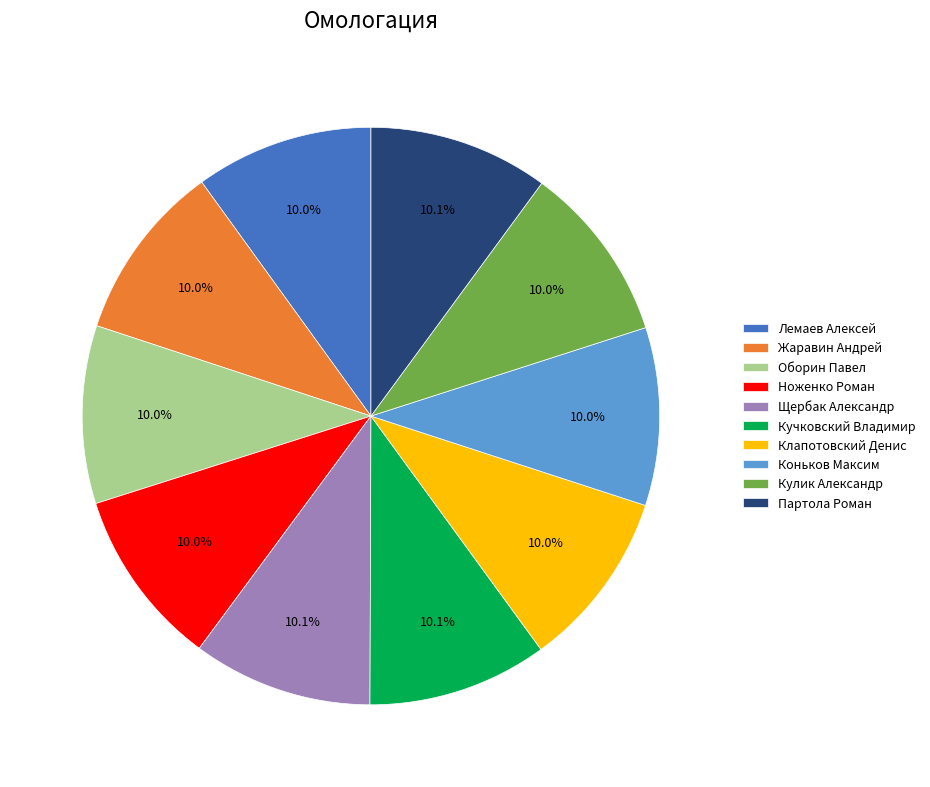

Is there a majority slice in this chart?

No